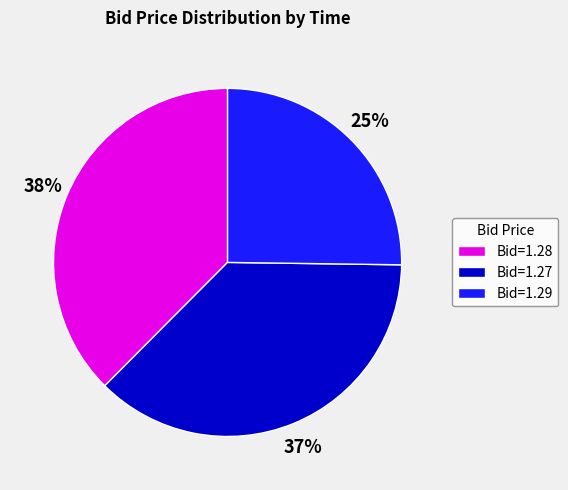

To the nearest percent, what is the average slice percentage?

33%